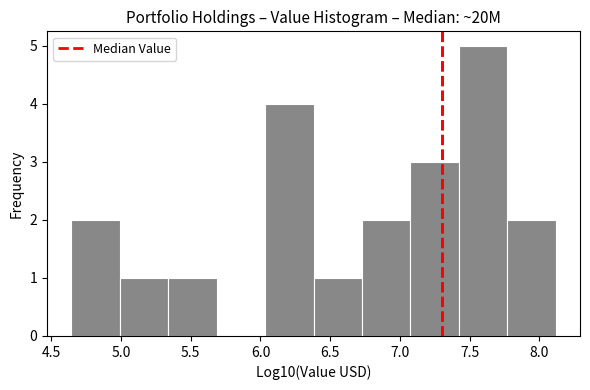

Reading left to right, list every bar in this chart as the range it spans on the x-axis followed by its height. Neither the bar edges nor the heights are printed on the chart, so give them approximately, as read against the axes.

4.65 to 5.00: 2
5.00 to 5.35: 1
5.35 to 5.70: 1
5.70 to 6.05: 0
6.05 to 6.40: 4
6.40 to 6.75: 1
6.75 to 7.10: 2
7.10 to 7.40: 3
7.40 to 7.75: 5
7.75 to 8.10: 2